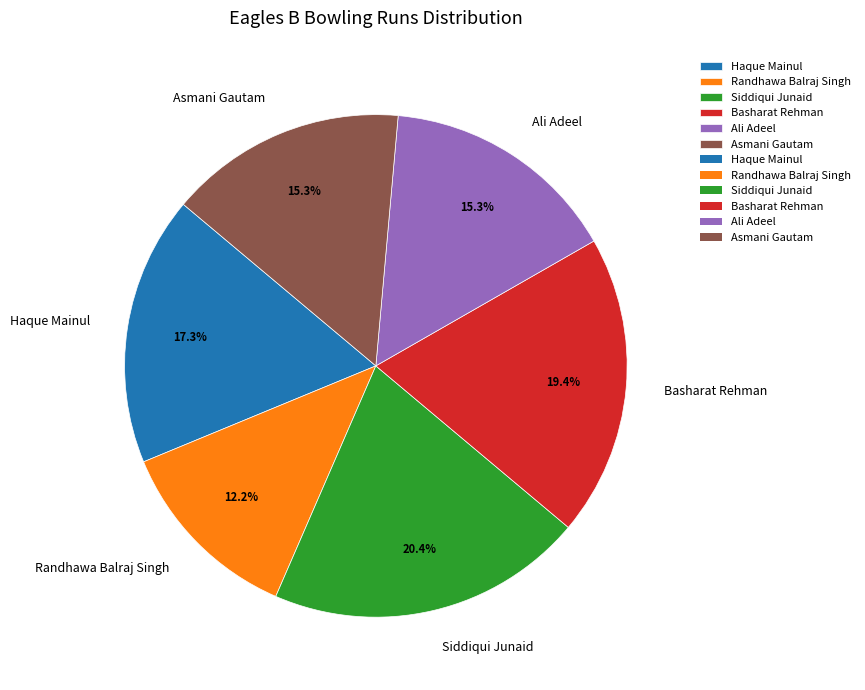

Count the number of slices in the pie.

6